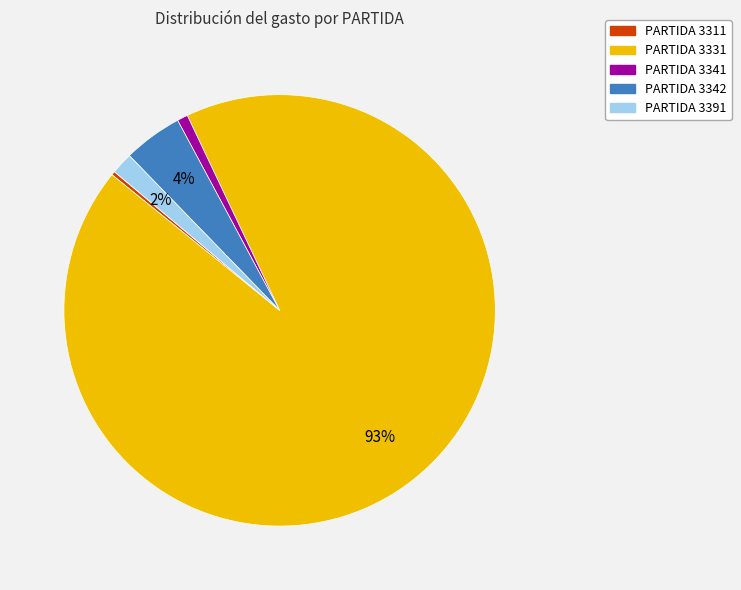

Is there a majority slice in this chart?

Yes